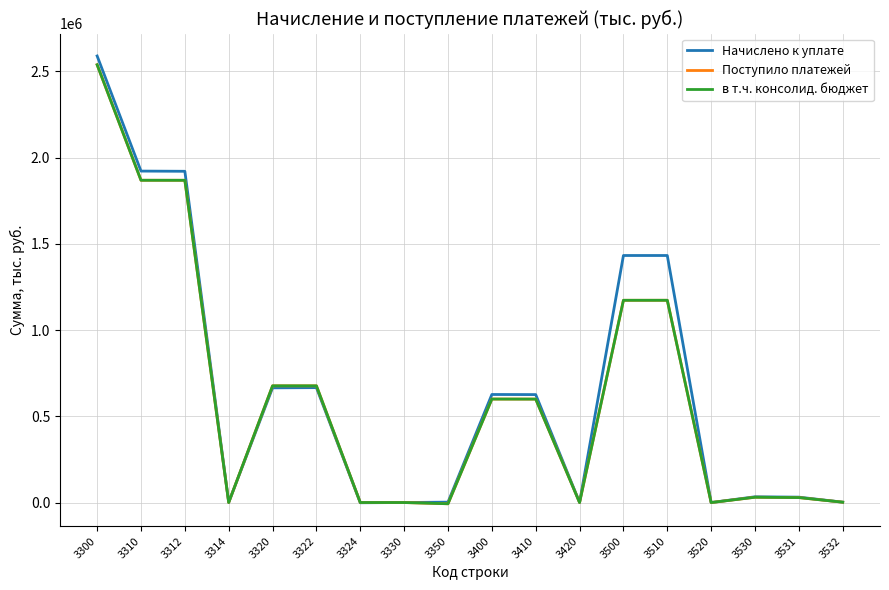

What value does the Начислено к уплате series have at 3300?

2588715